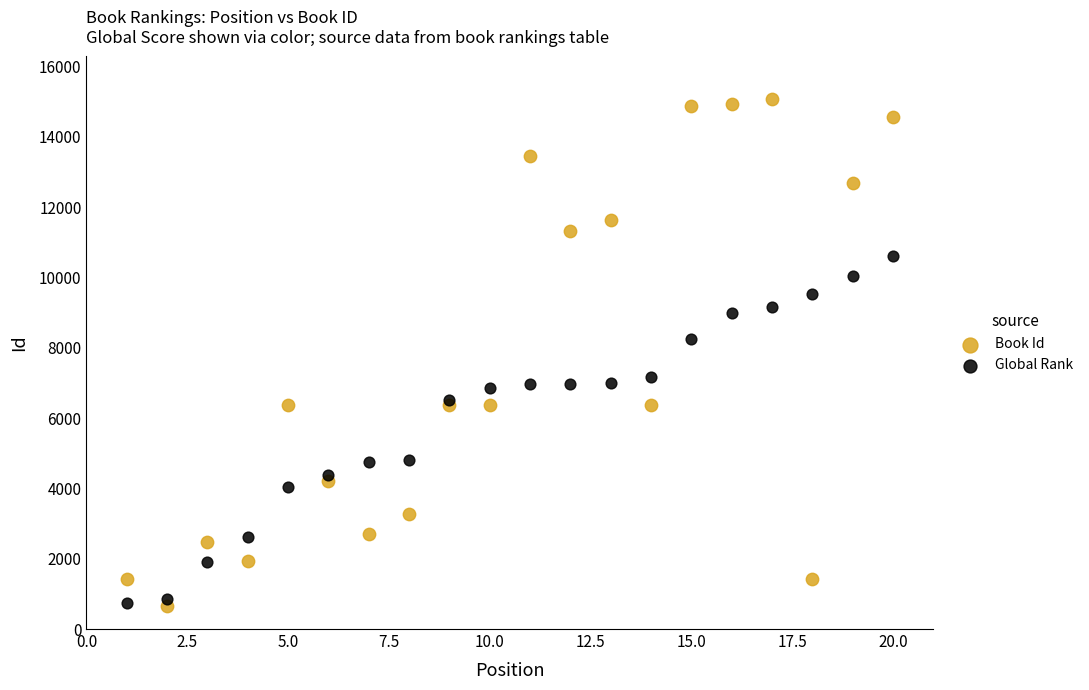

What is the X range (max minus min) for the scatter plot?

19